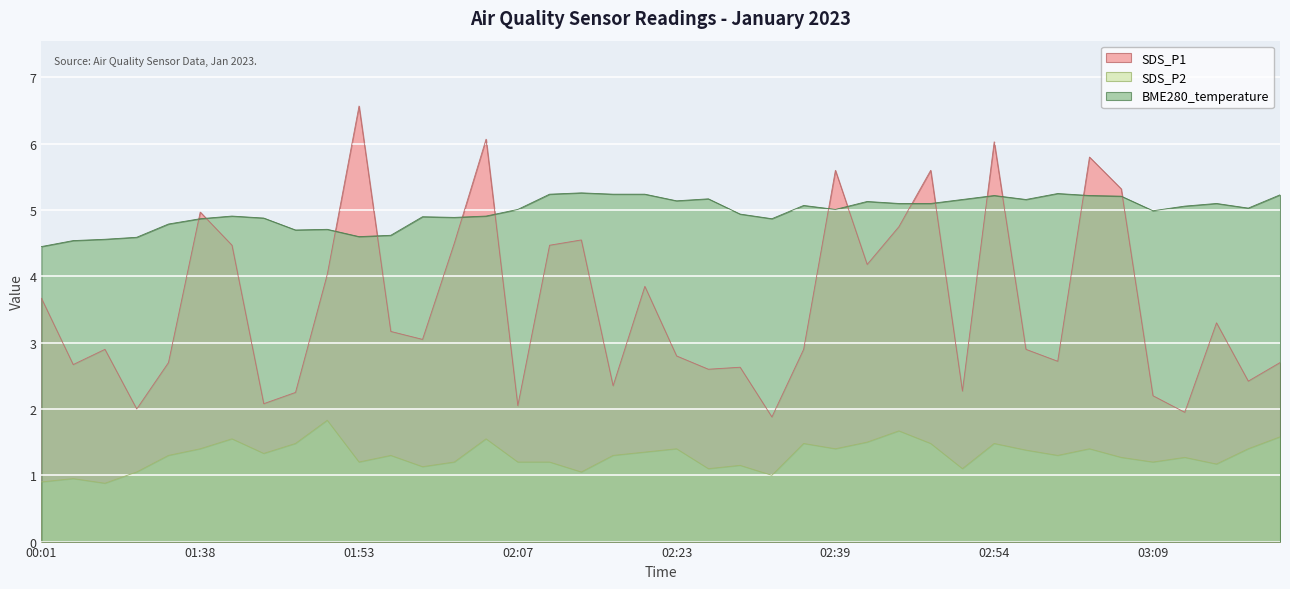

How many series are shown in this chart?

3